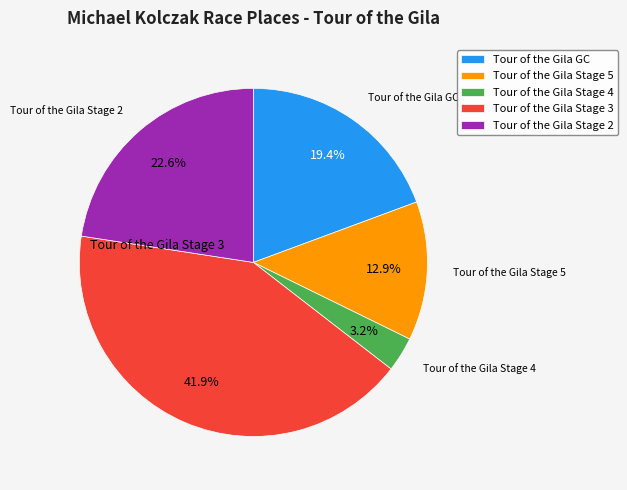

Is there a majority slice in this chart?

No